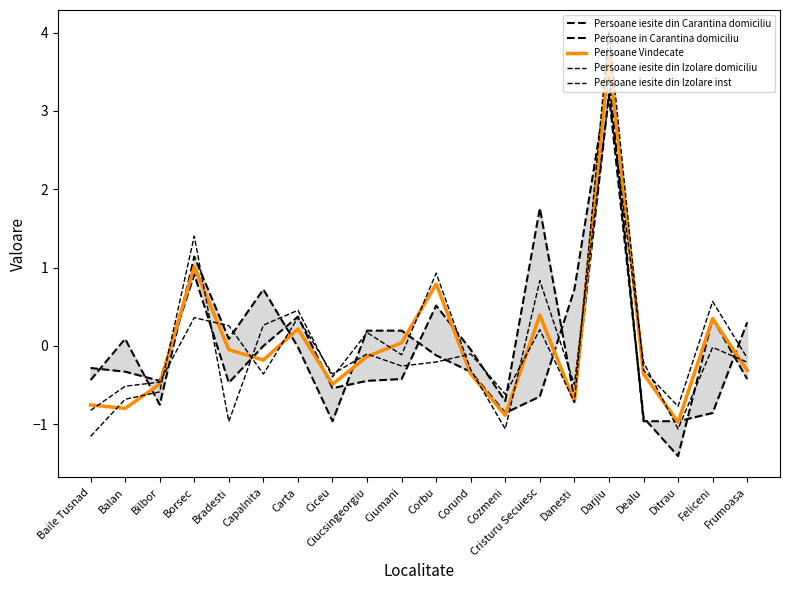

What is the total value across all series at Feliceni?

0.4